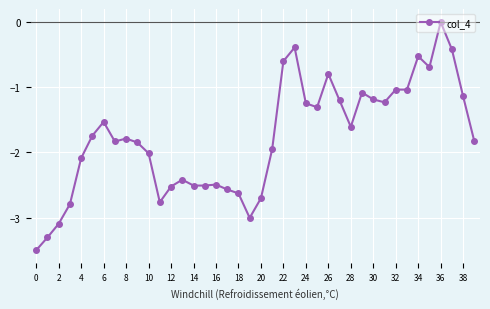

What is the smallest value displayed?

-3.5